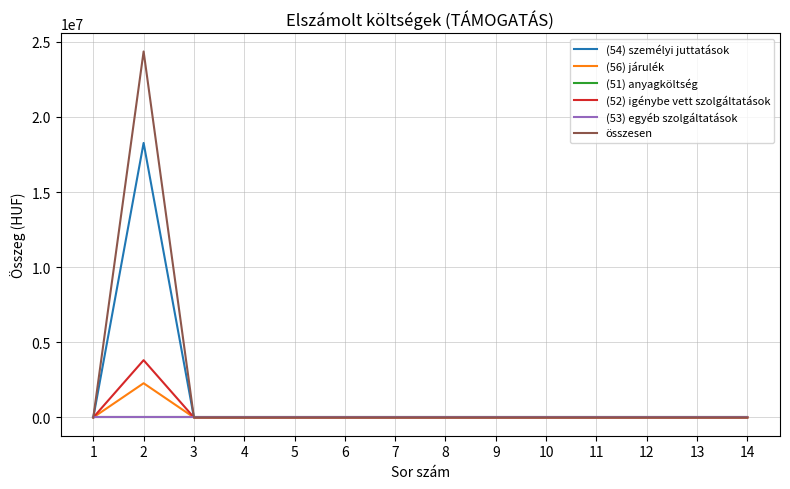

Reading right to left, list all the values displayed in this chart.

(54) személyi juttatások: 14=0.0	13=0.0	12=0.0	11=0.0	10=0.0	9=0.0	8=0.0	7=0.0	6=0.0	5=0.0	4=0.0	3=0.0	2=18266359.2	1=0.0
(56) járulék: 14=0.0	13=0.0	12=0.0	11=0.0	10=0.0	9=0.0	8=0.0	7=0.0	6=0.0	5=0.0	4=0.0	3=0.0	2=2275217.0	1=0.0
(51) anyagköltség: 14=0.0	13=0.0	12=0.0	11=0.0	10=0.0	9=0.0	8=0.0	7=0.0	6=0.0	5=0.0	4=0.0	3=0.0	2=0.0	1=0.0
(52) igénybe vett szolgáltatások: 14=0.0	13=0.0	12=0.0	11=0.0	10=0.0	9=0.0	8=0.0	7=0.0	6=0.0	5=0.0	4=0.0	3=0.0	2=3810000.0	1=0.0
(53) egyéb szolgáltatások: 14=0.0	13=0.0	12=0.0	11=0.0	10=0.0	9=0.0	8=0.0	7=0.0	6=0.0	5=0.0	4=0.0	3=0.0	2=0.0	1=0.0
összesen: 14=0.0	13=0.0	12=0.0	11=0.0	10=0.0	9=0.0	8=0.0	7=0.0	6=0.0	5=0.0	4=0.0	3=0.0	2=24351576.2	1=0.0